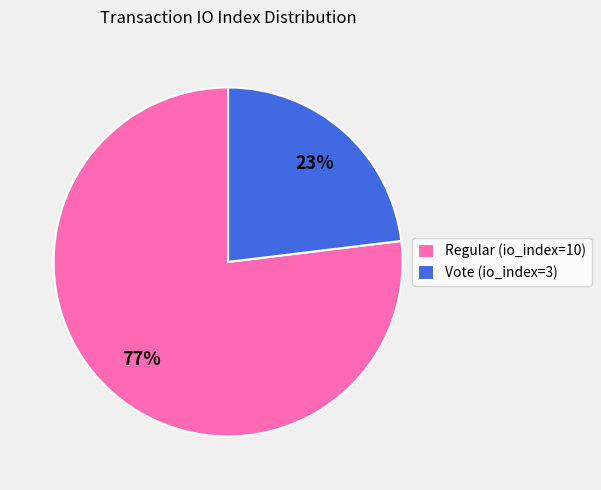

The Vote (io_index=3) slice represents 35% of the pie. True or false?

False